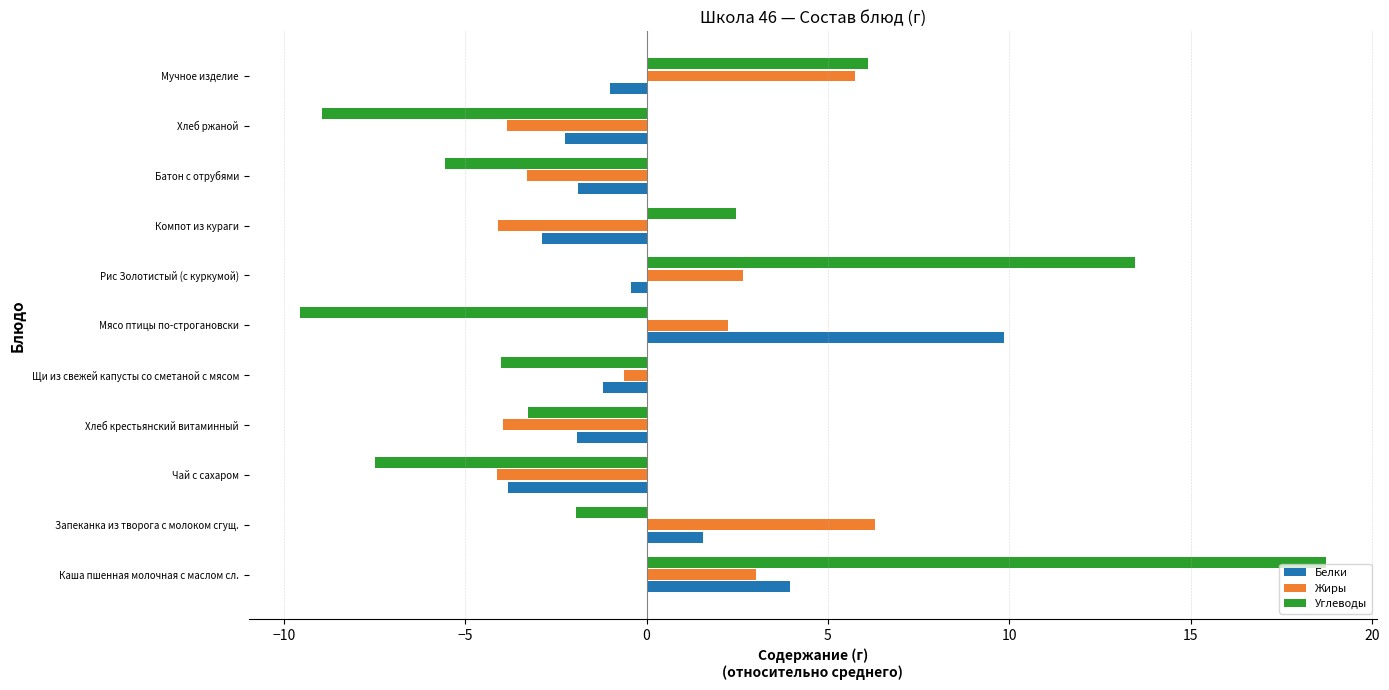

Is it true that Жиры equals -5.2 at Батон с отрубями?

False